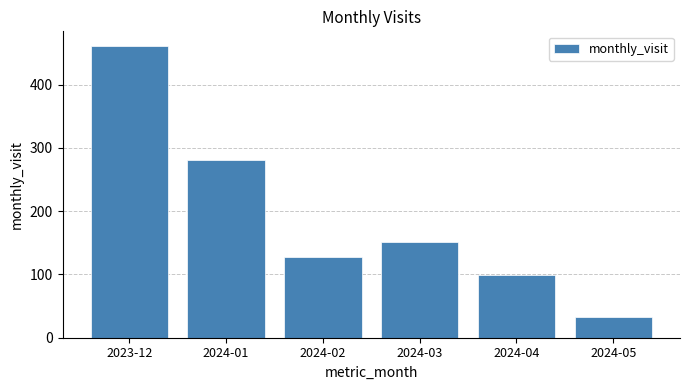

Are the bars horizontal?

No